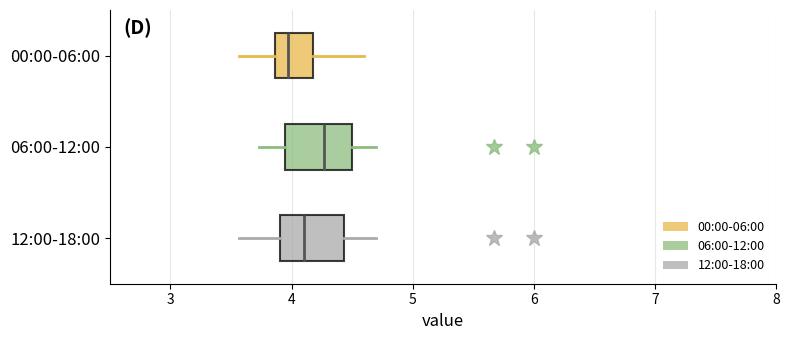

Reading bottom to top, read every box against the x-axis: the position of its median line, the range the box covers, and the ends of its whiskers. The values are not printed on the chart, so give them approximately, as read against the axis.

12:00-18:00: median 4.1, box 3.9 to 4.4, whiskers 3.6 to 4.7
06:00-12:00: median 4.3, box 3.9 to 4.5, whiskers 3.7 to 4.7
00:00-06:00: median 4.0, box 3.9 to 4.2, whiskers 3.6 to 4.6